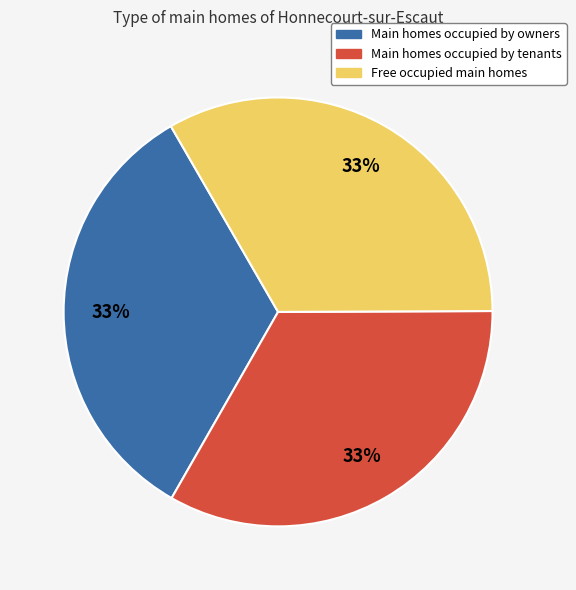

Is there a majority slice in this chart?

No